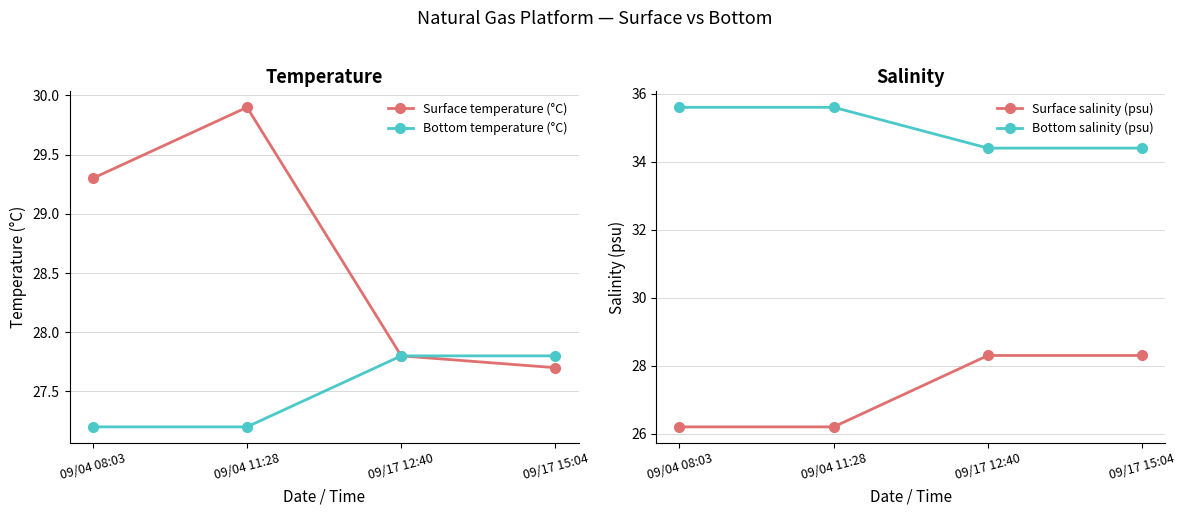

At which label does Bottom salinity (psu) reach its peak?

09/04 08:03